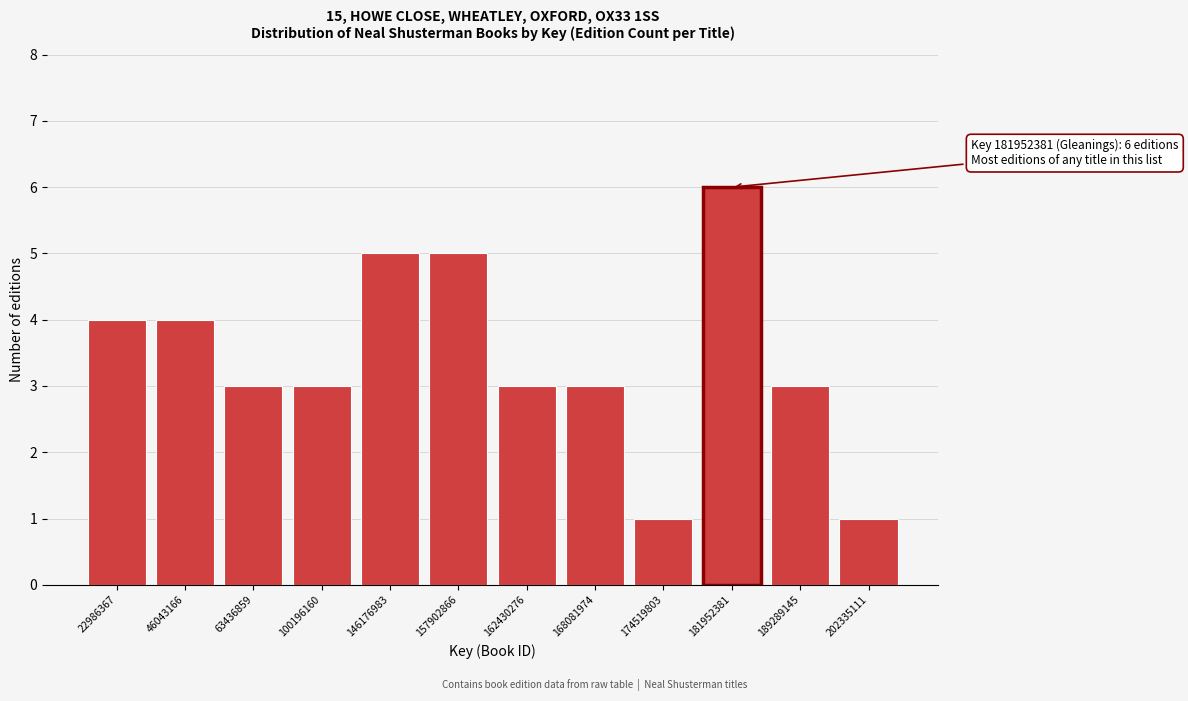

Reading left to right, transcribe all the data shown in this chart.

4	4	3	3	5	5	3	3	1	6	3	1